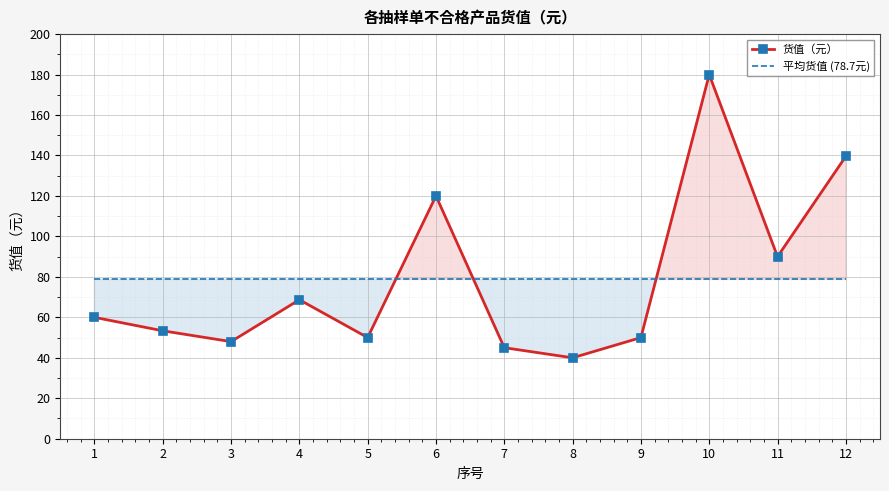

True or false: 平均货值 (78.7元) has more than 2 points higher than both neighbors.

False